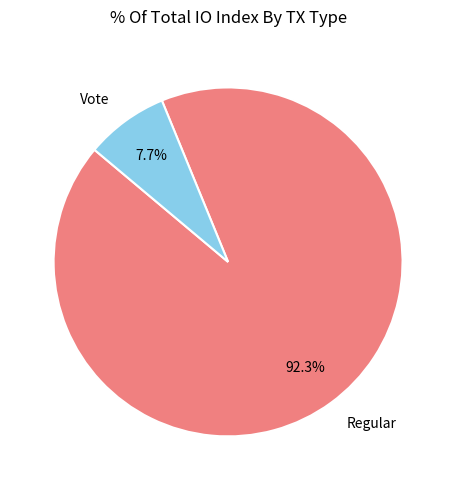

To the nearest percent, what is the combined percentage of Regular and Vote?

100%